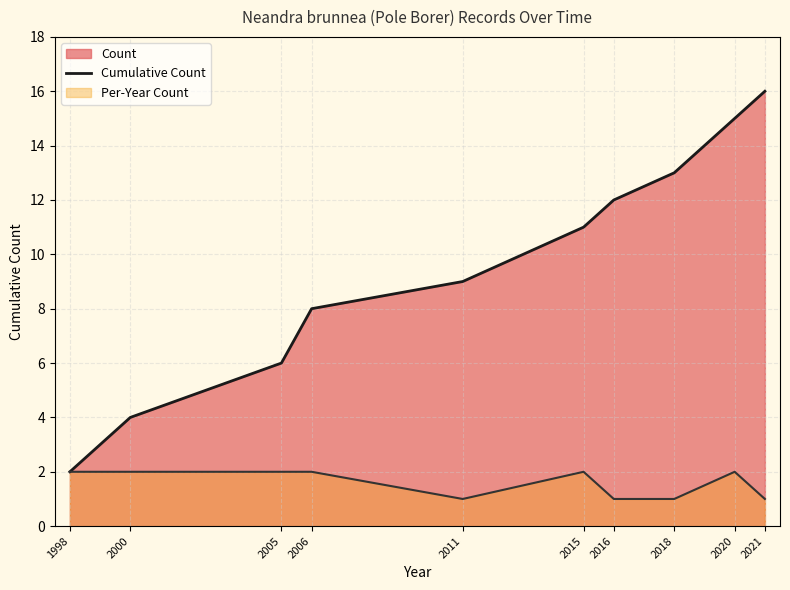

At which label is the value closest to 9?

2011